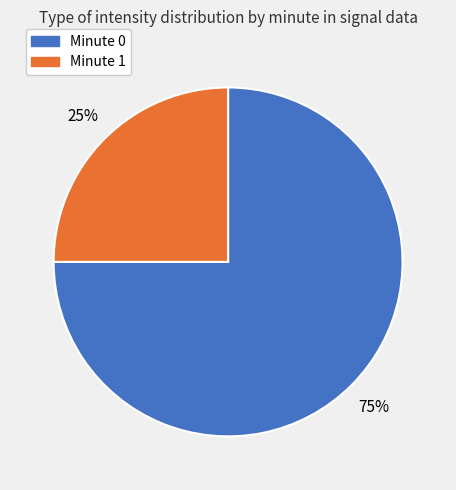

To the nearest percent, what is the difference between the largest and smallest slice percentages?

50%